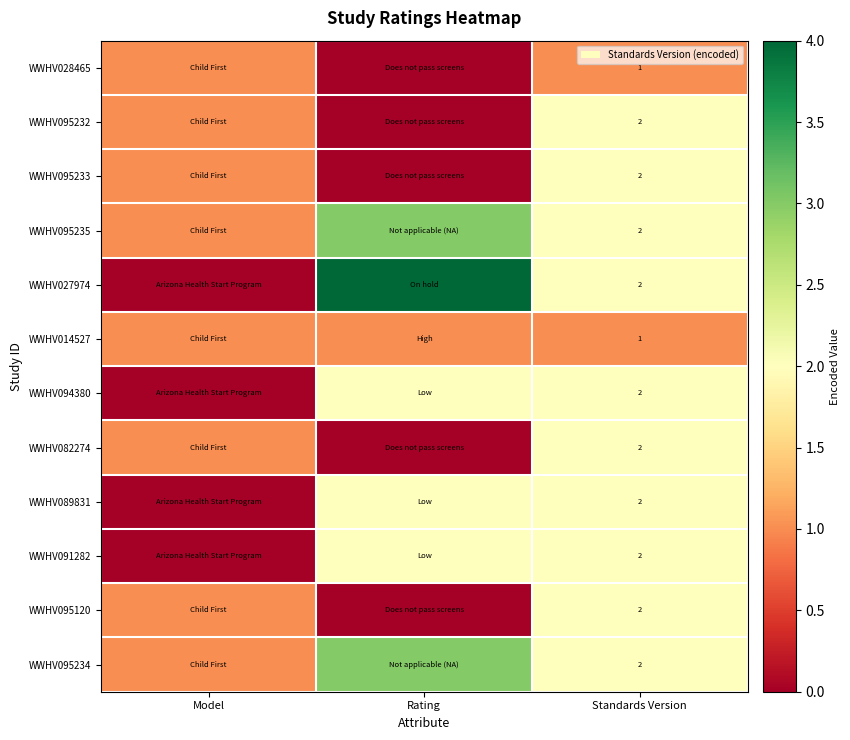

The WWHV014527 series shows 2 at Standards Version. True or false?

False